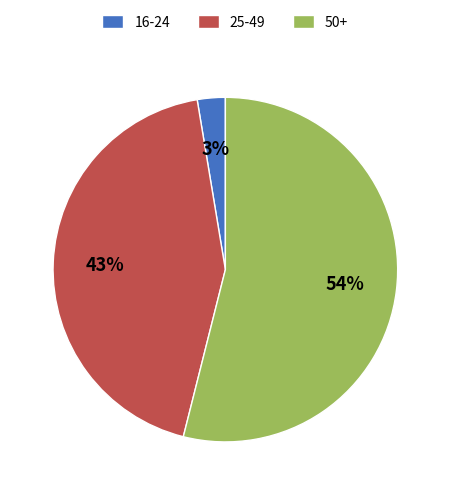

Rank the categories by value from highest to lowest.

50+, 25-49, 16-24